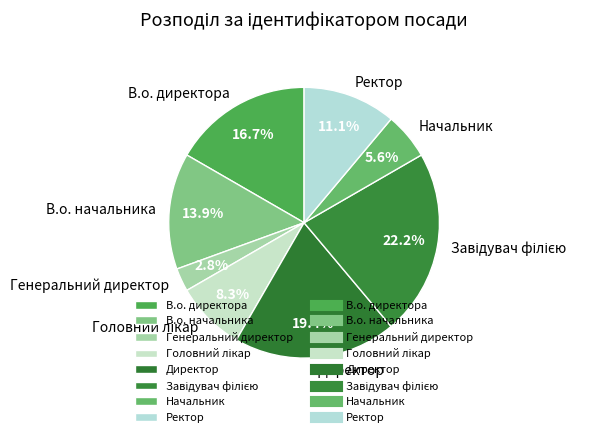

Does any single category account for the majority?

No